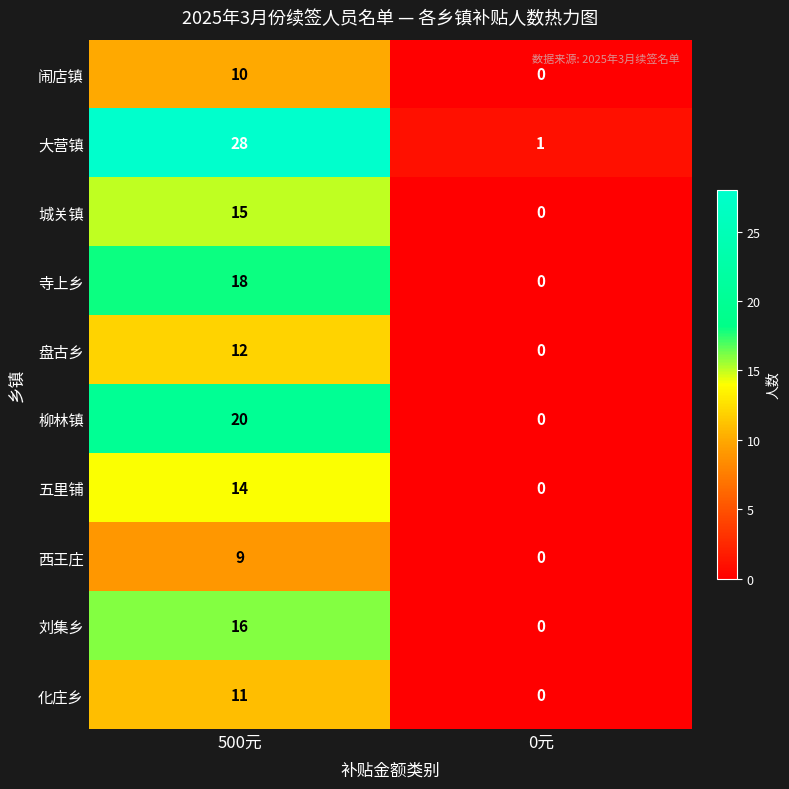

Reading right to left, extract all data points from this chart.

闹店镇: 0	10
大营镇: 1	28
城关镇: 0	15
寺上乡: 0	18
盘古乡: 0	12
柳林镇: 0	20
五里铺: 0	14
西王庄: 0	9
刘集乡: 0	16
化庄乡: 0	11